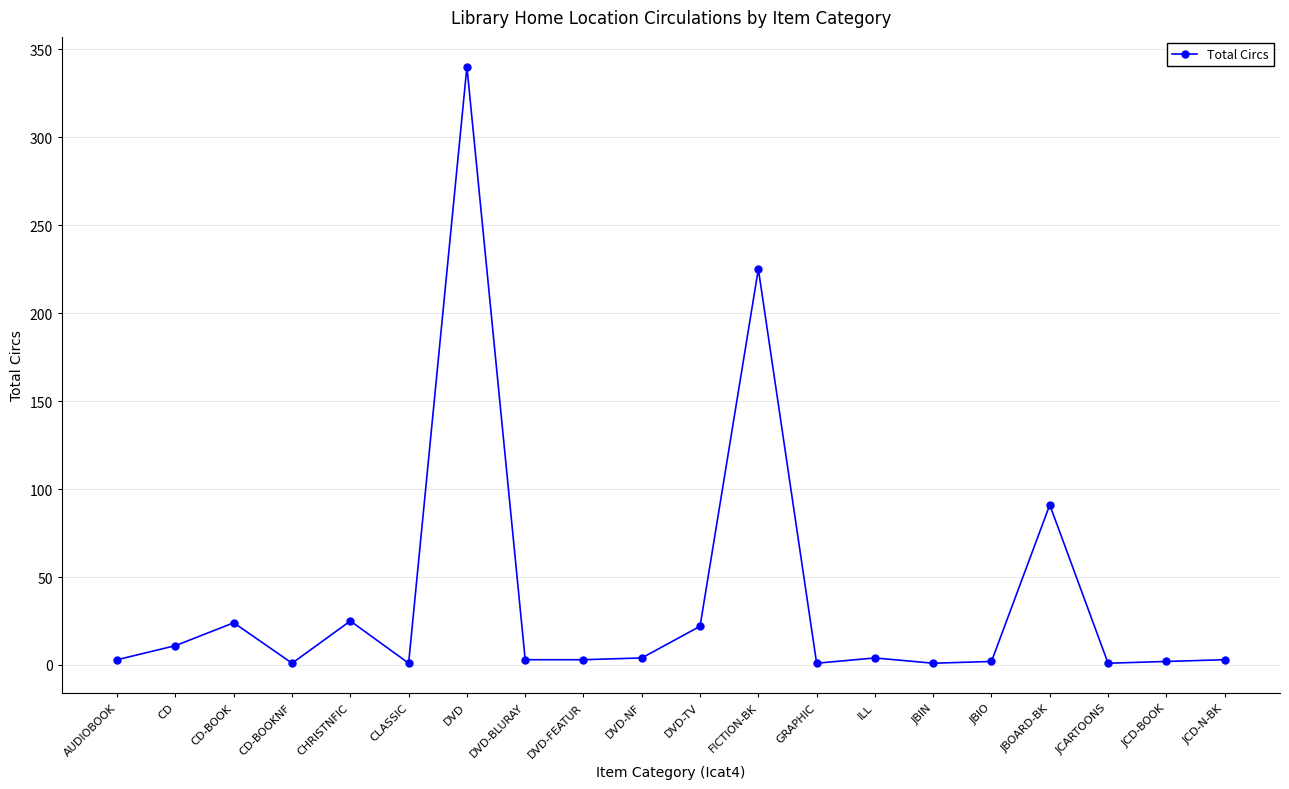

At which category does the data reach its first local peak?

CD-BOOK